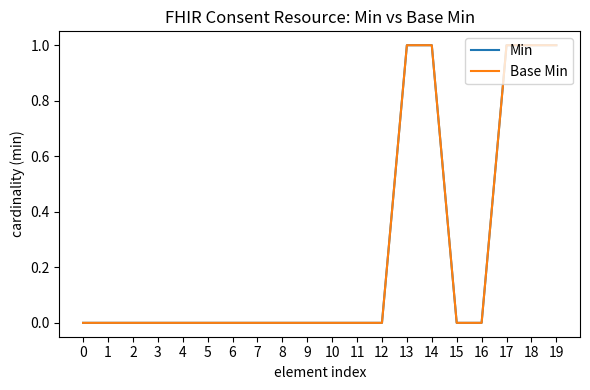

Is this an area chart (filled region under the line)?

No